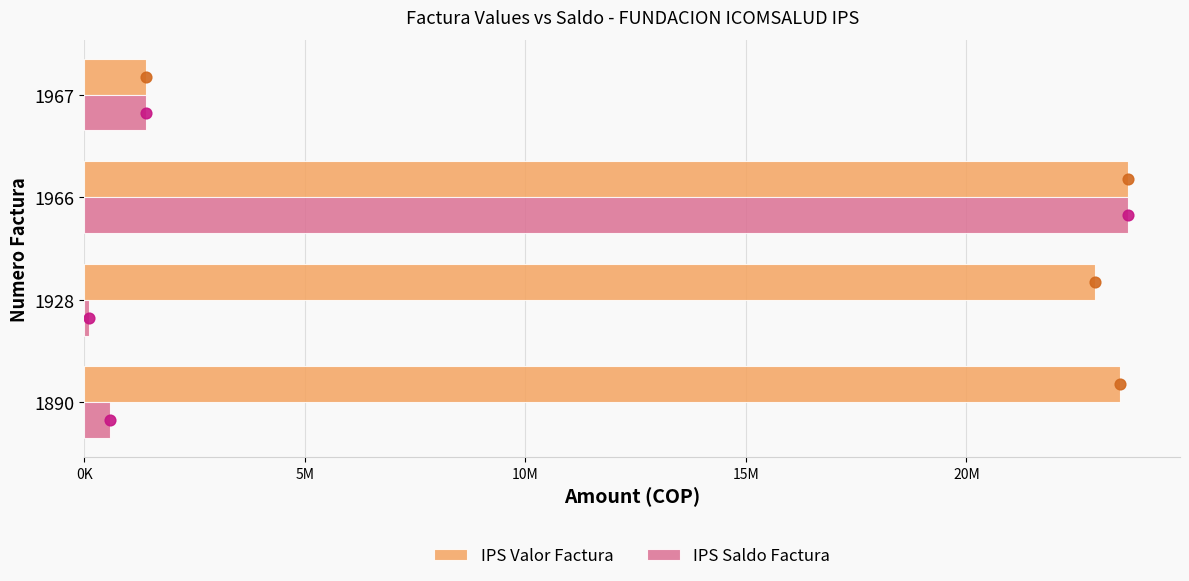

At how many categories does at least one series exceed 13007037?

3